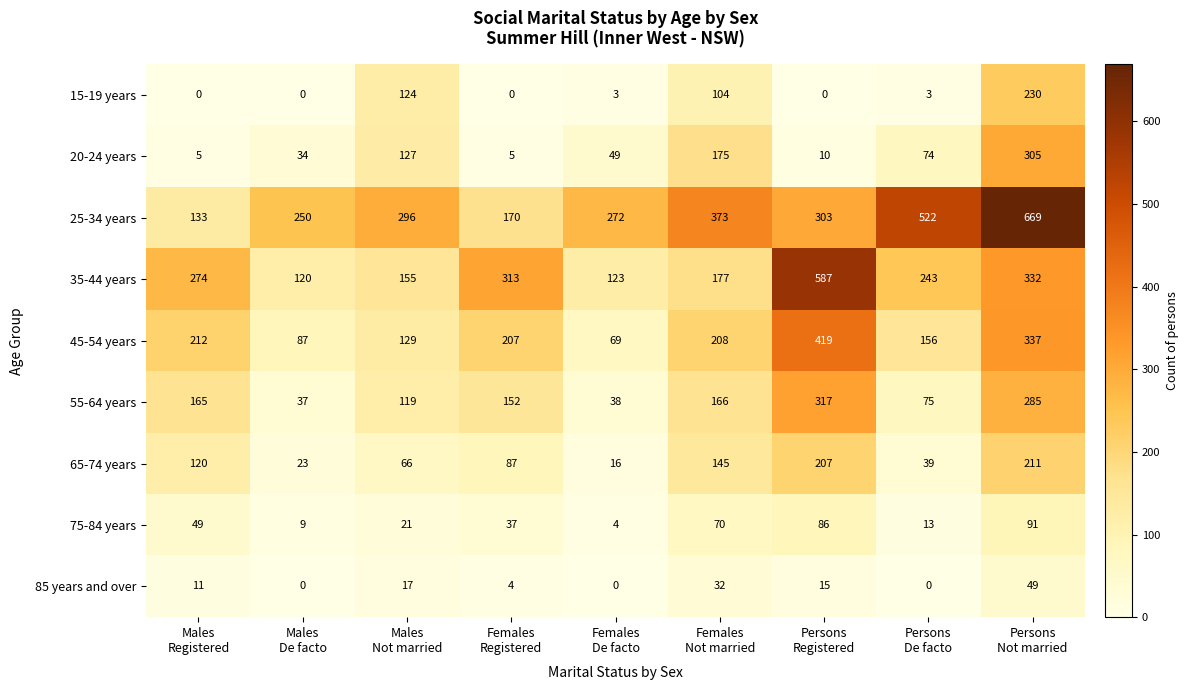

Which series has the widest spread of values?

25-34 years